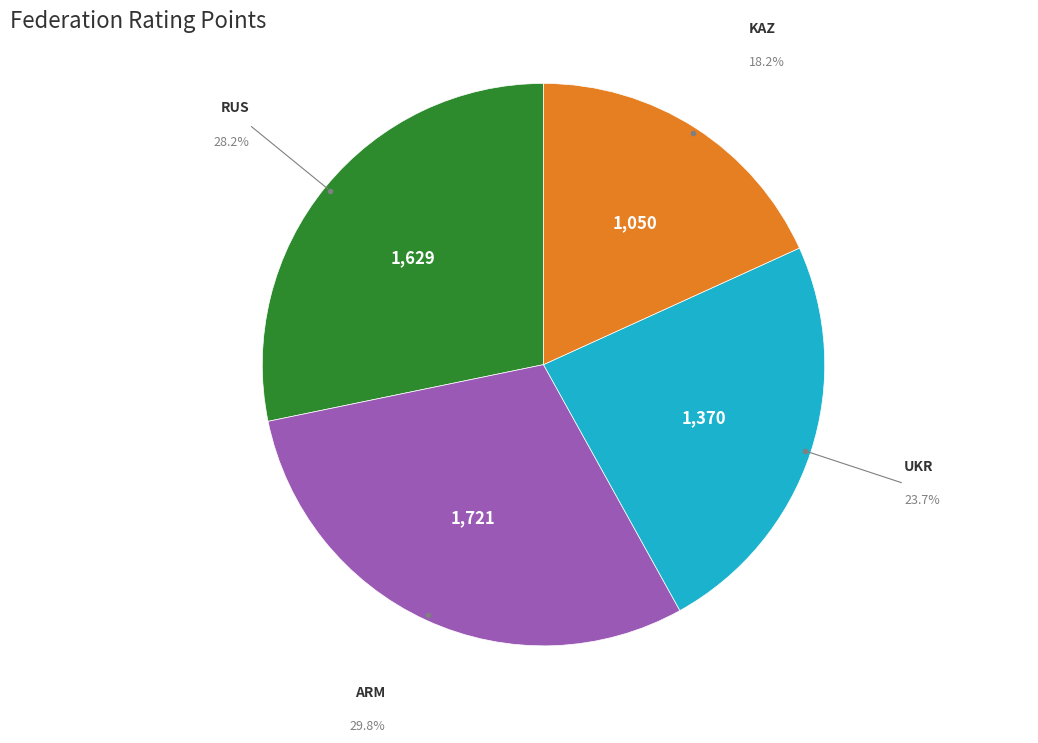

How many slices are in this pie chart?

4